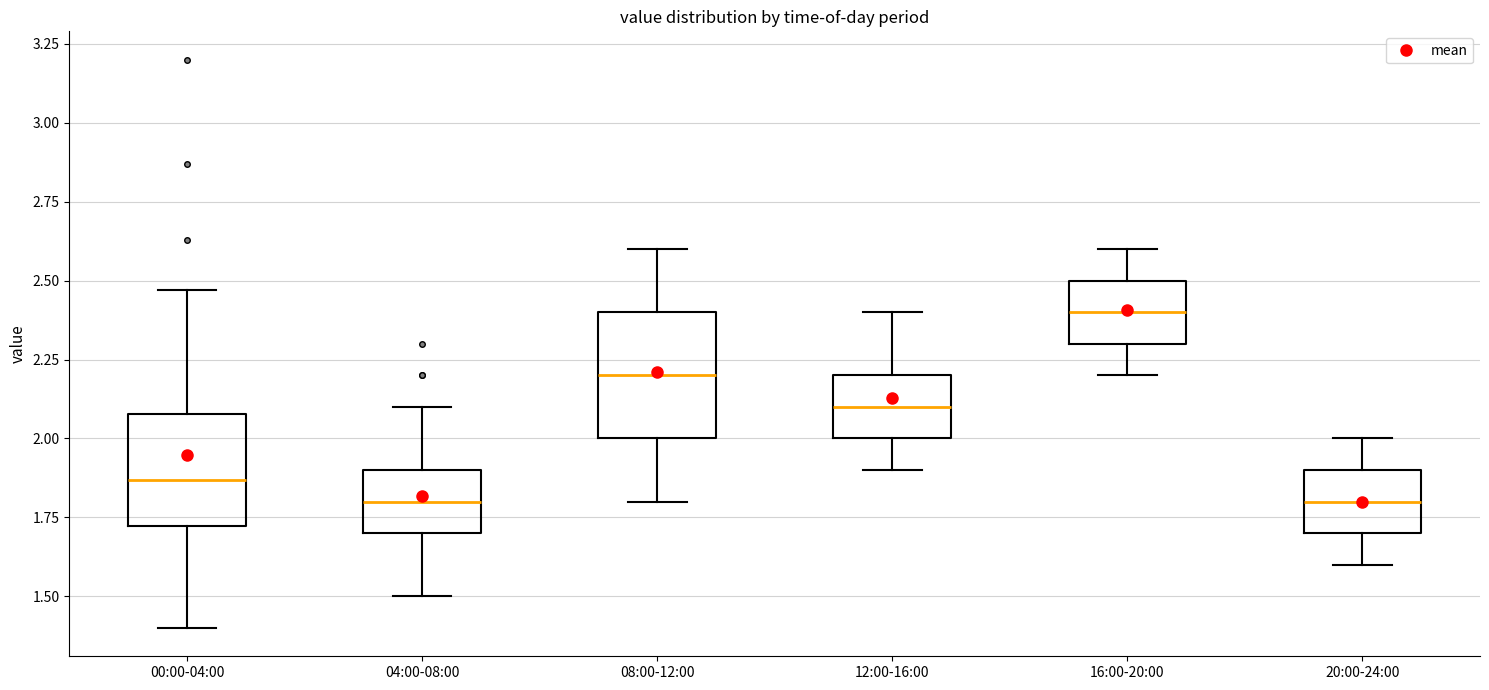

Reading left to right, transcribe this box plot: for each box, give where its median line is, the range the box spans, and where its two whiskers end, as read against the y-axis. The values are not printed on the chart, so give them approximately, as read against the axis.

00:00-04:00: median 1.85, box 1.70 to 2.10, whiskers 1.40 to 2.45
04:00-08:00: median 1.80, box 1.70 to 1.90, whiskers 1.50 to 2.10
08:00-12:00: median 2.20, box 2.00 to 2.40, whiskers 1.80 to 2.60
12:00-16:00: median 2.10, box 2.00 to 2.20, whiskers 1.90 to 2.40
16:00-20:00: median 2.40, box 2.30 to 2.50, whiskers 2.20 to 2.60
20:00-24:00: median 1.80, box 1.70 to 1.90, whiskers 1.60 to 2.00